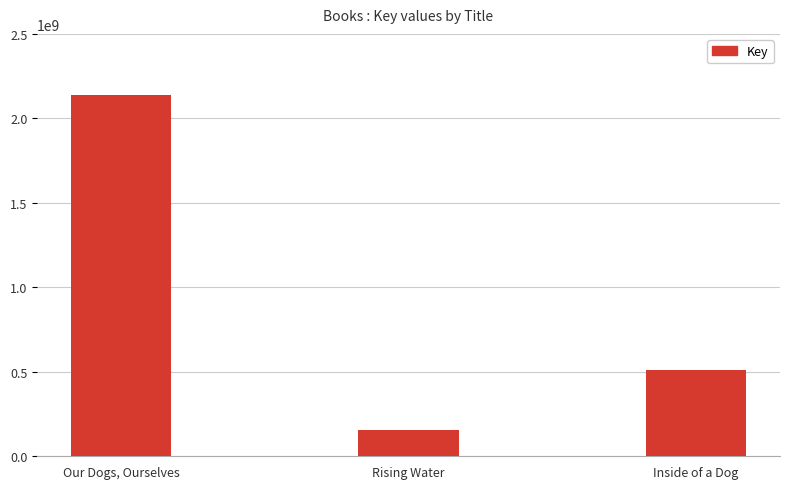

What is the value of the 1st bar from the left?

2140741775